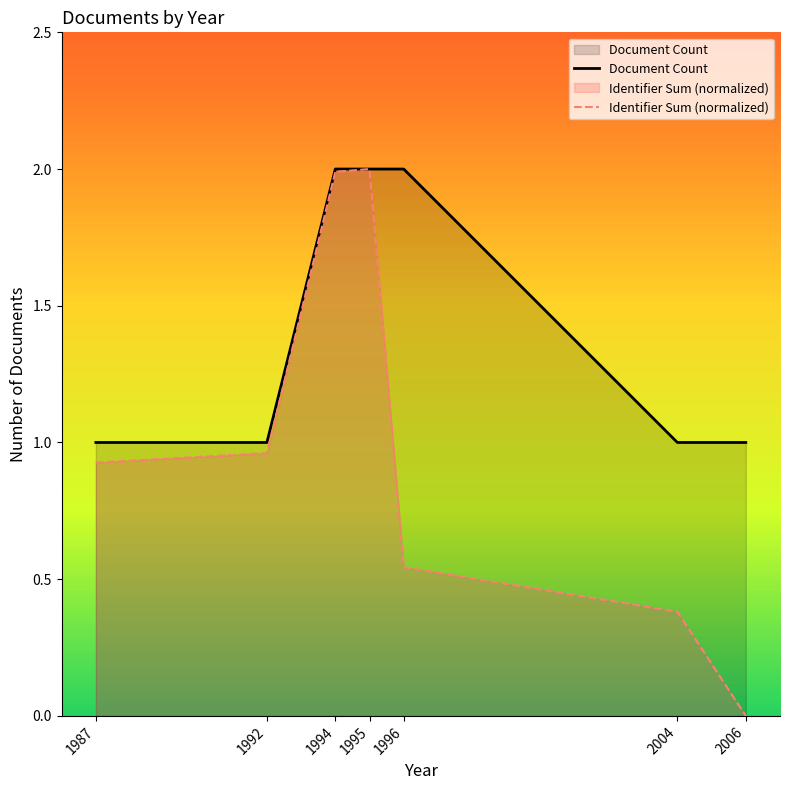

Reading left to right, extract all data points from this chart.

Document Count: 1987=1.0	1992=1.0	1994=2.0	1995=2.0	1996=2.0	2004=1.0	2006=1.0
Identifier Sum (normalized): 1987=0.9	1992=1.0	1994=2.0	1995=2.0	1996=0.5	2004=0.4	2006=0.0